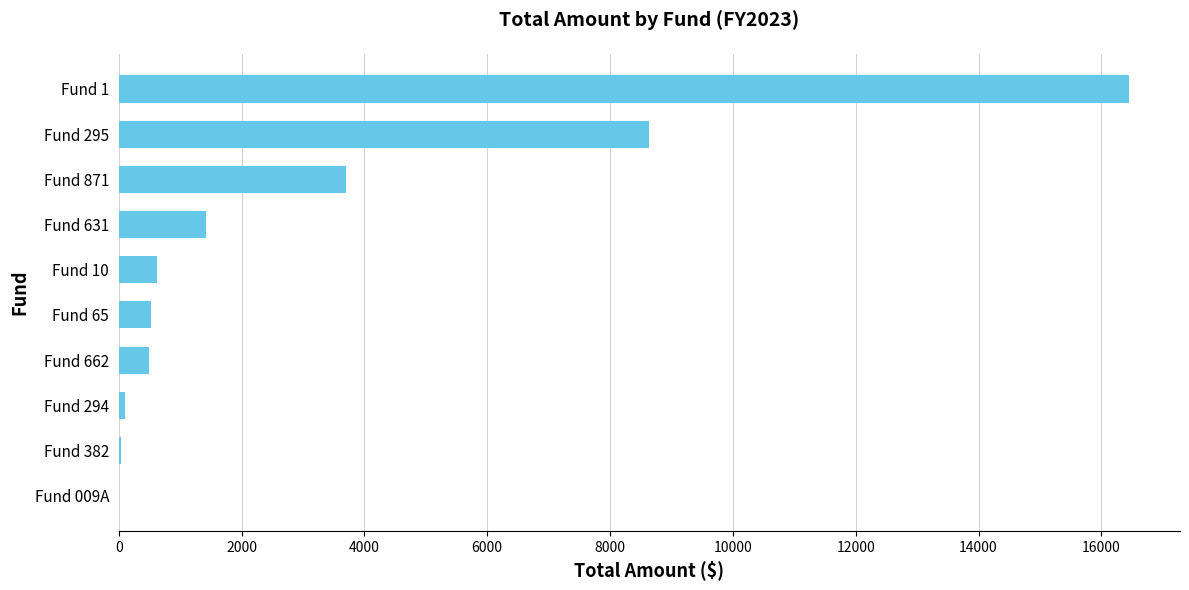

What is the maximum value shown in the chart?

16457.6